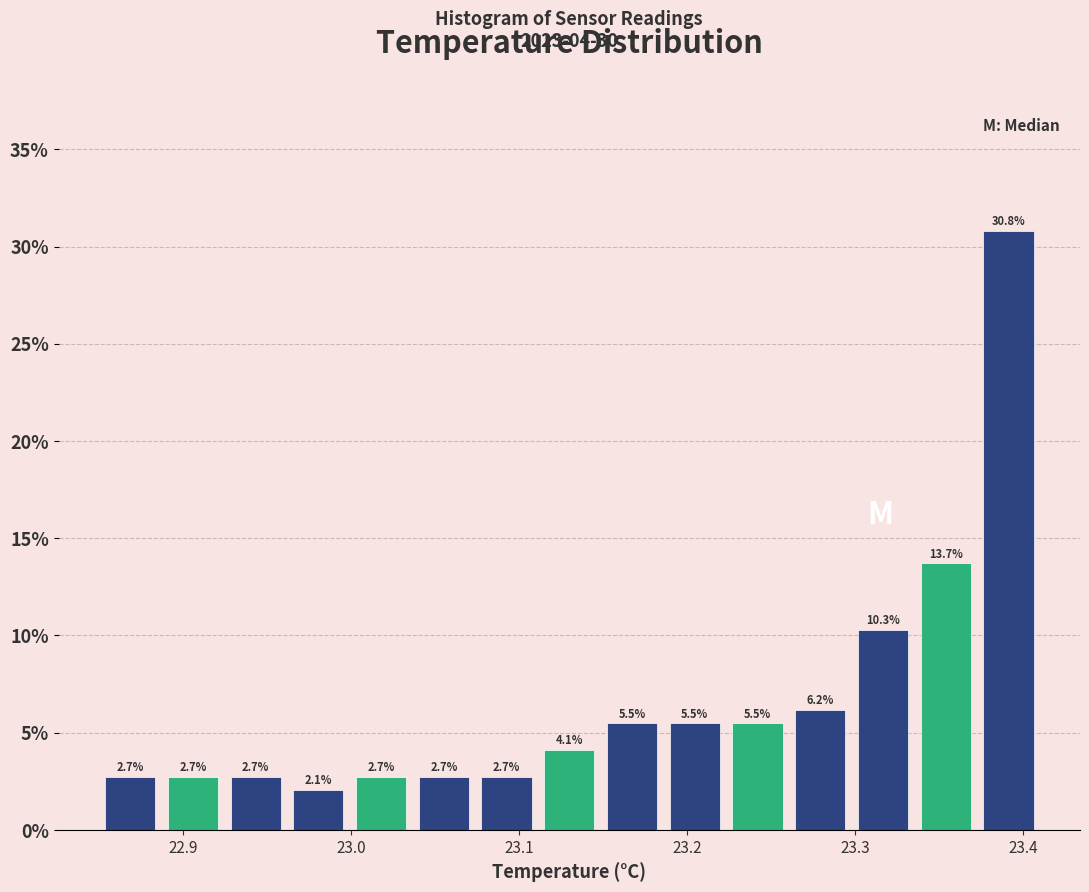

Around what value on the x-axis is the tallest bar? Give the approximate position of its centre, as read against the axis.

23.39